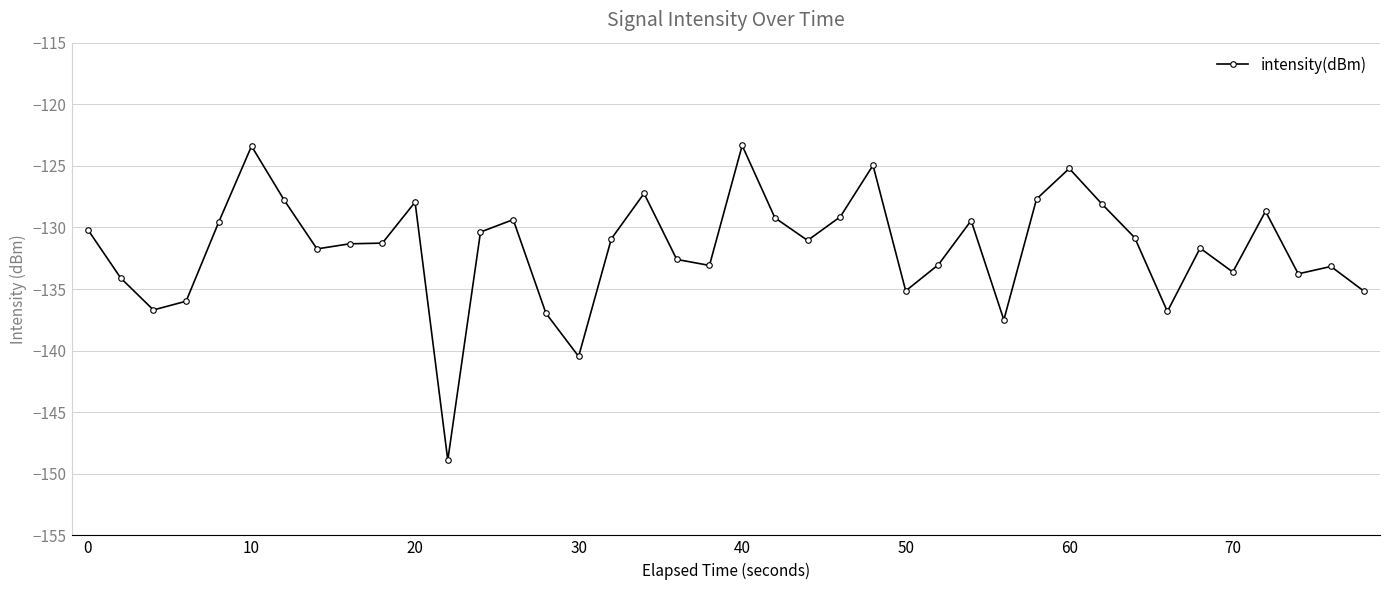

What is the difference between the maximum and minimum values?

25.5